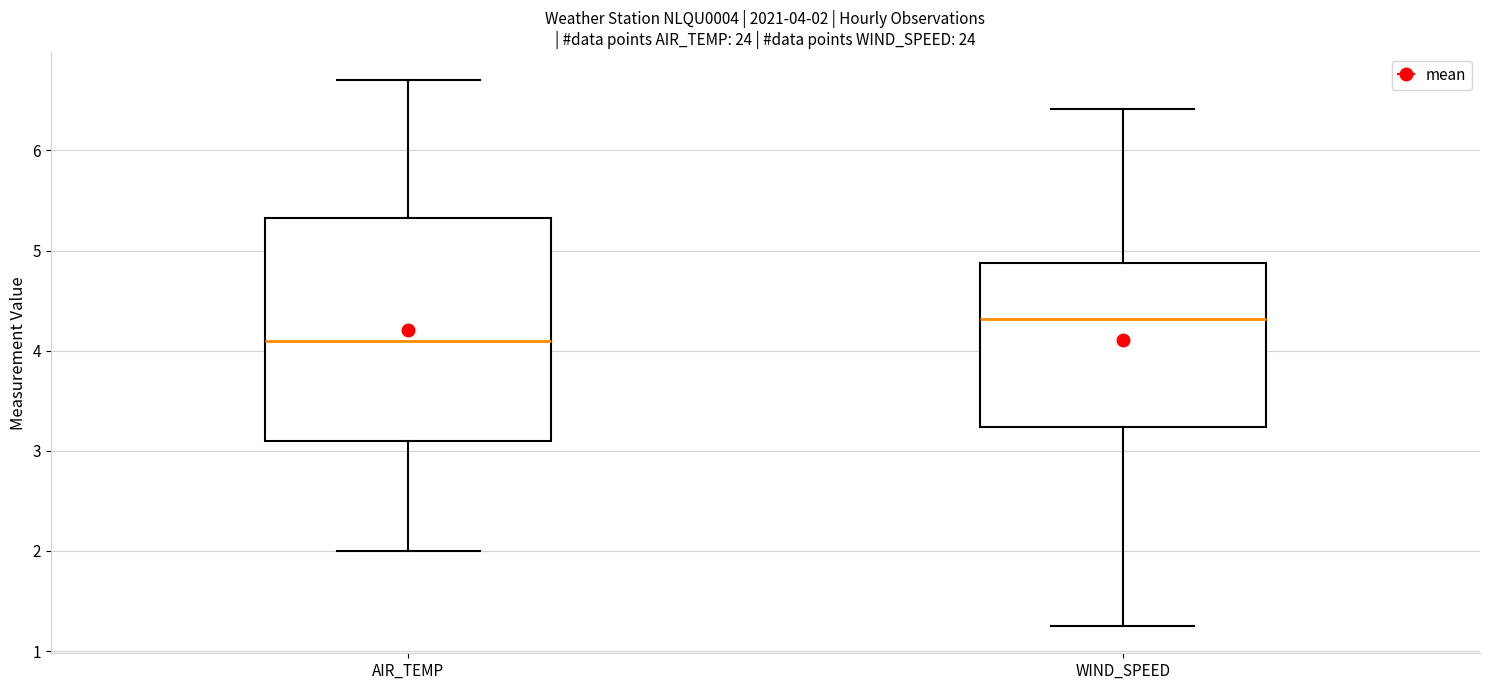

Which box has the highest median line?

WIND_SPEED